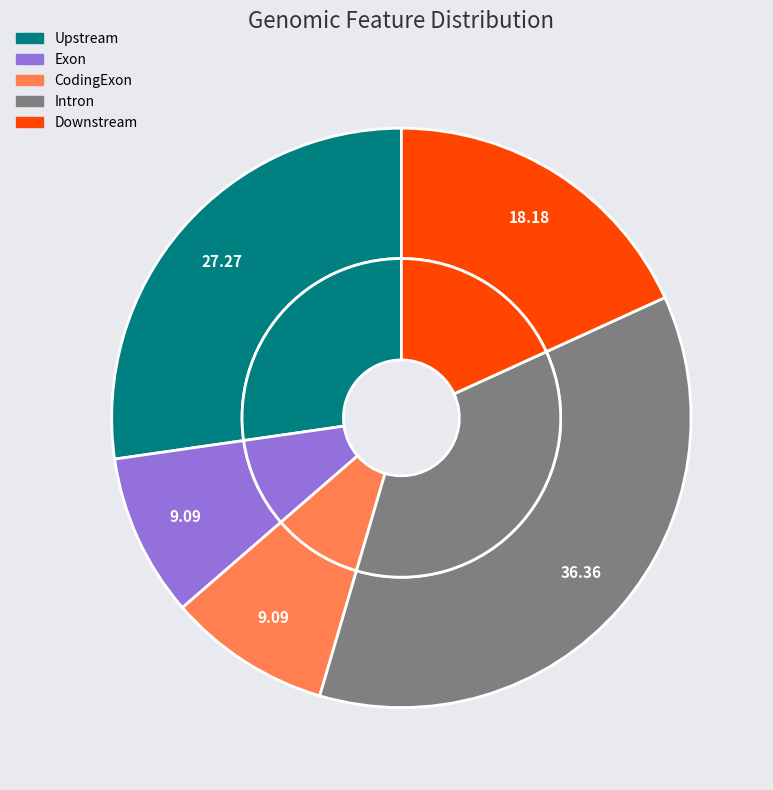

How many segments does this pie chart have?

5